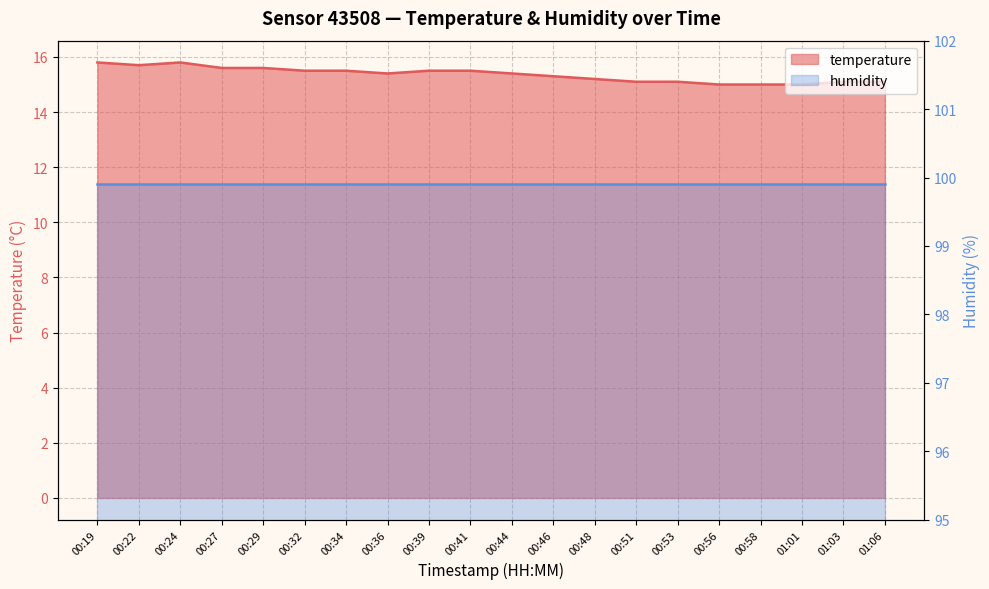

List the labels in order of value, smallest first.

00:56, 00:58, 01:01, 00:51, 00:53, 01:03, 01:06, 00:48, 00:46, 00:36, 00:44, 00:32, 00:34, 00:39, 00:41, 00:27, 00:29, 00:22, 00:19, 00:24